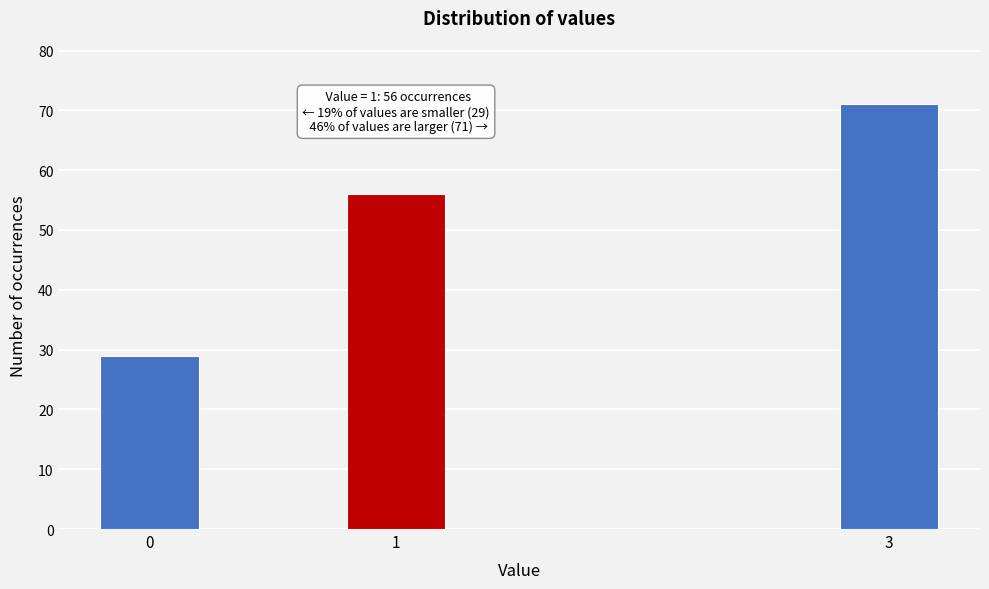

Reading left to right, transcribe all the data shown in this chart.

0=29	1=56	3=71